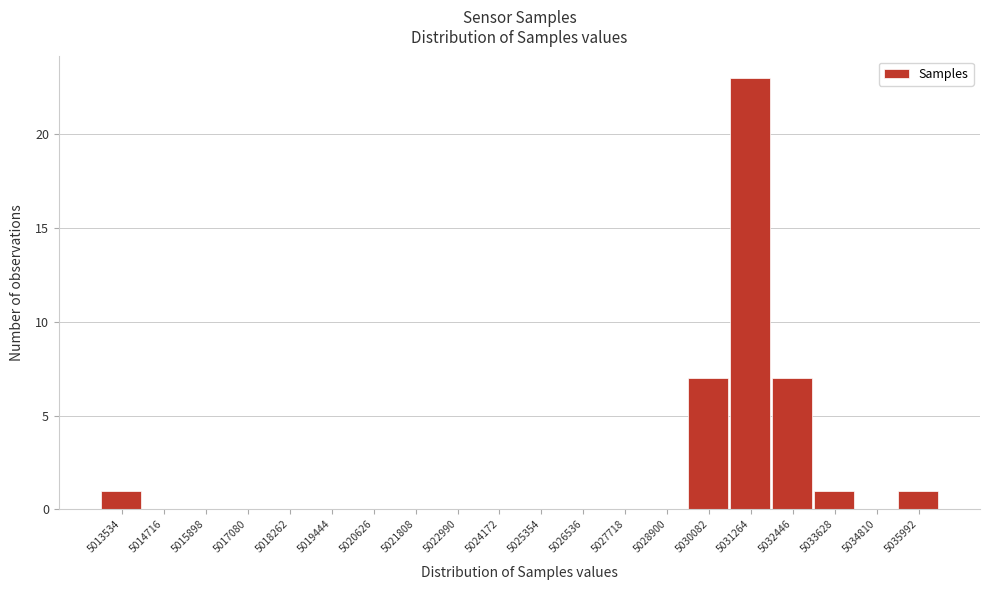

Reading left to right, what are all the values shown in this chart?

5013534=1	5014716=0	5015898=0	5017080=0	5018262=0	5019444=0	5020626=0	5021808=0	5022990=0	5024172=0	5025354=0	5026536=0	5027718=0	5028900=0	5030082=7	5031264=23	5032446=7	5033628=1	5034810=0	5035992=1